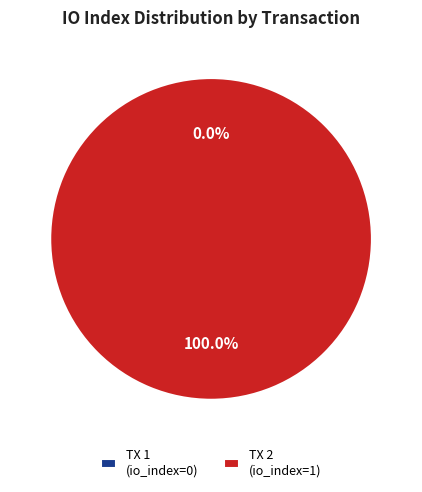

What is the majority slice?

tx_index_1